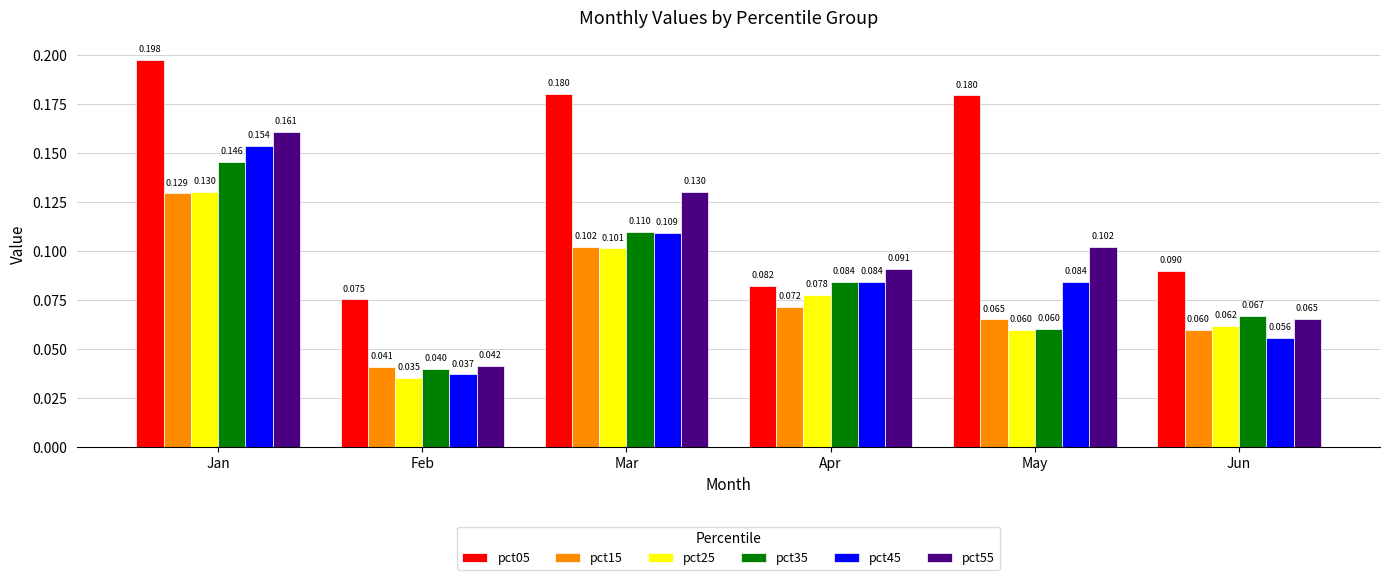

Is it true that pct15 equals 0.0 at Jan?

False